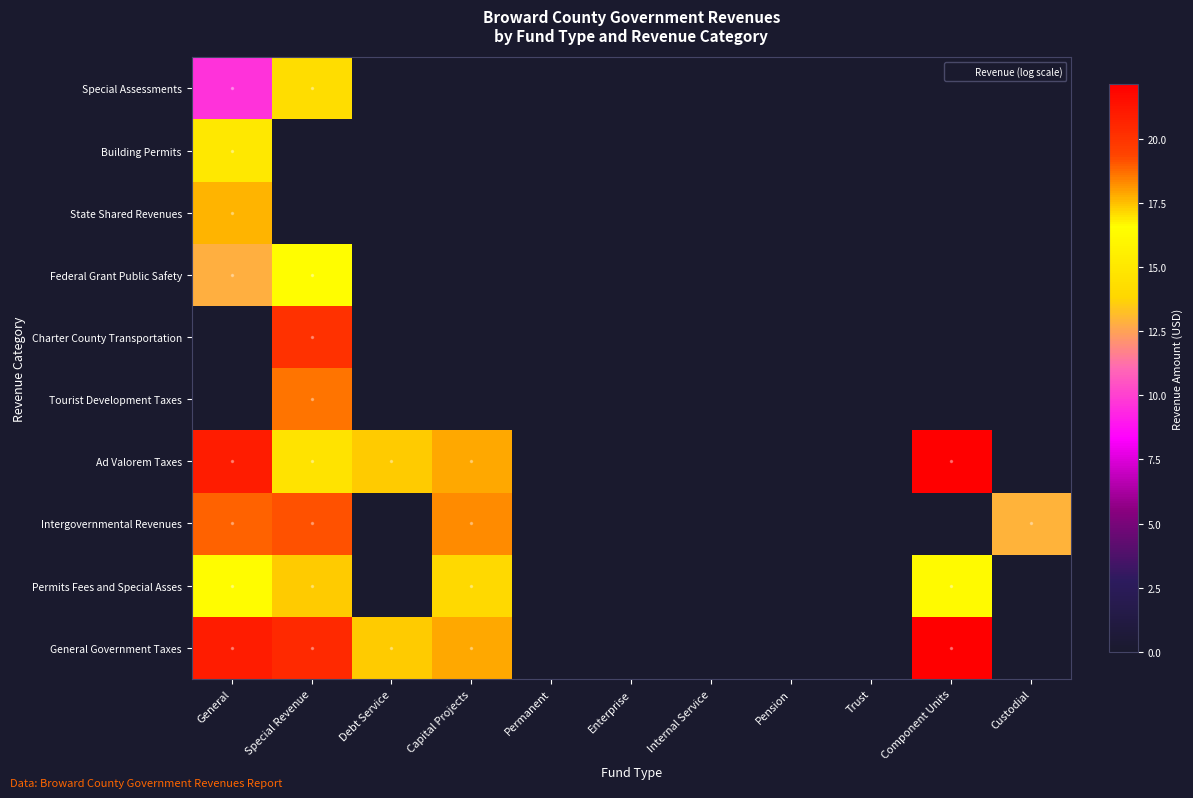

At Capital Projects, list the series in order from largest to smallest.

Intergovernmental Revenues, General Government Taxes, Ad Valorem Taxes, Permits Fees and Special Asses, Tourist Development Taxes, Charter County Transportation, Federal Grant Public Safety, State Shared Revenues, Building Permits, Special Assessments